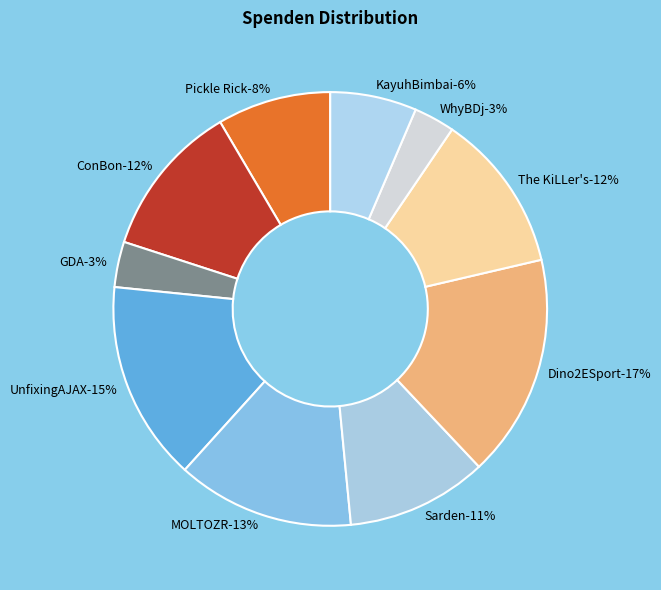

Is WhyBDj the majority of the pie?

No